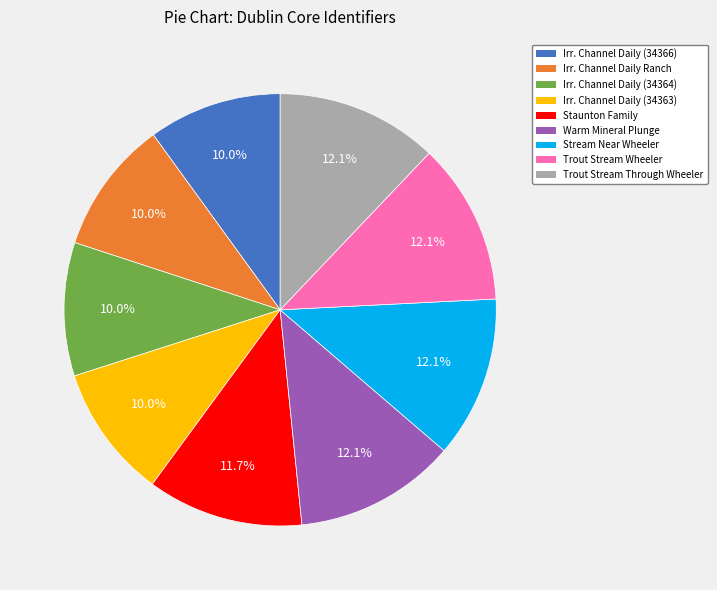

How many segments does this pie chart have?

9